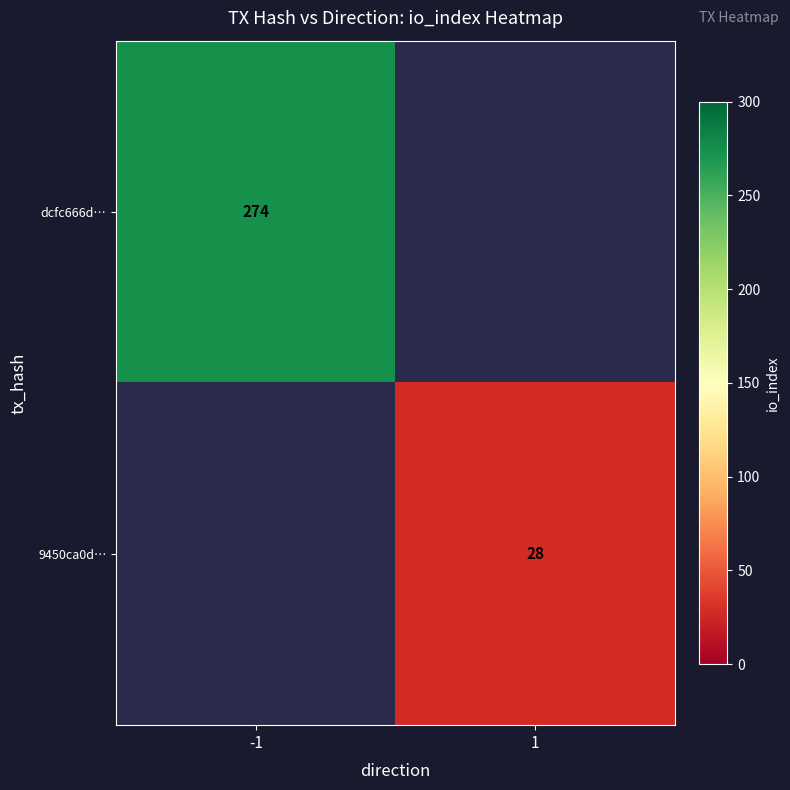

Is the value of 9450ca0d… at 1 greater than the value of dcfc666d… at -1?

No